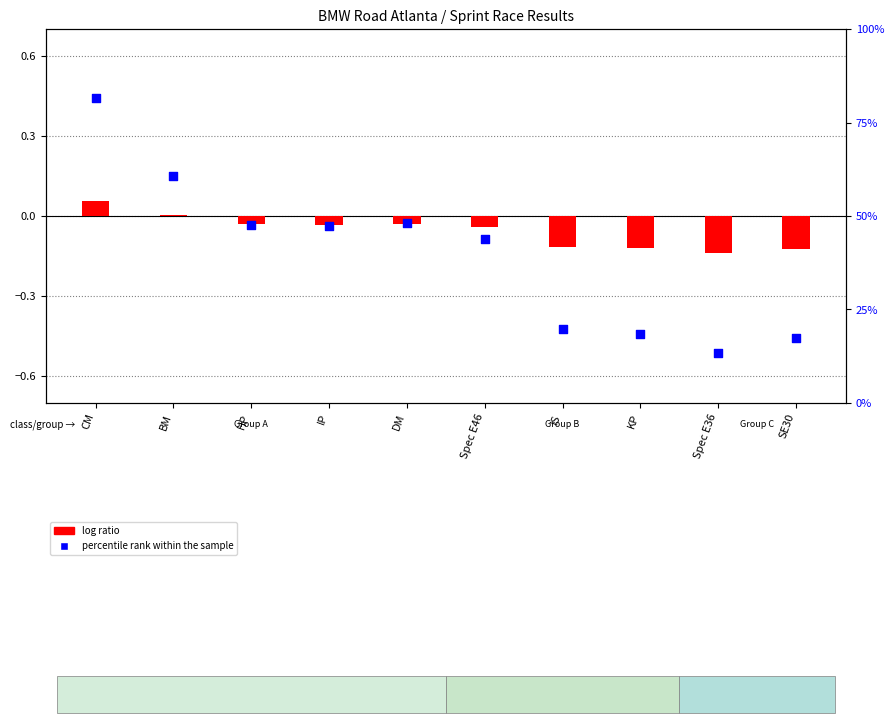

Which series contains the highest Y value?

percentile rank within the sample